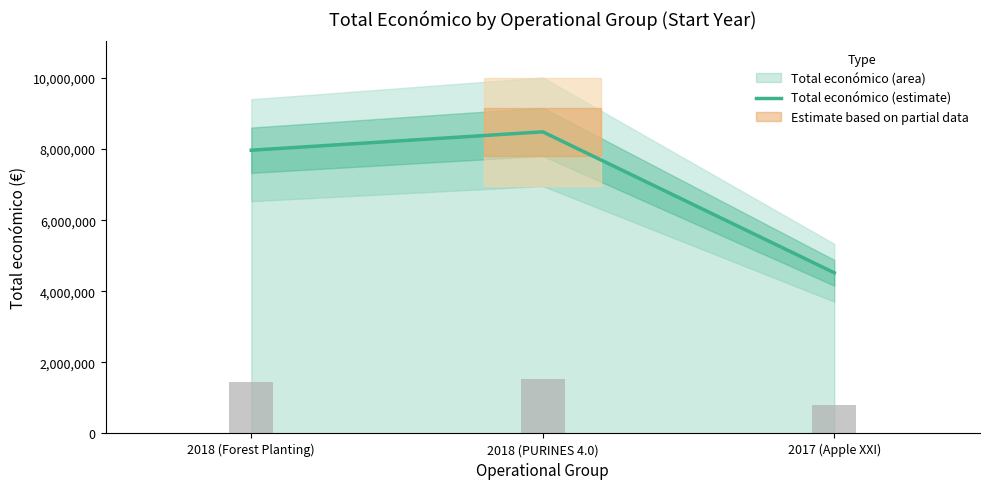

Does the chart contain any negative values?

No